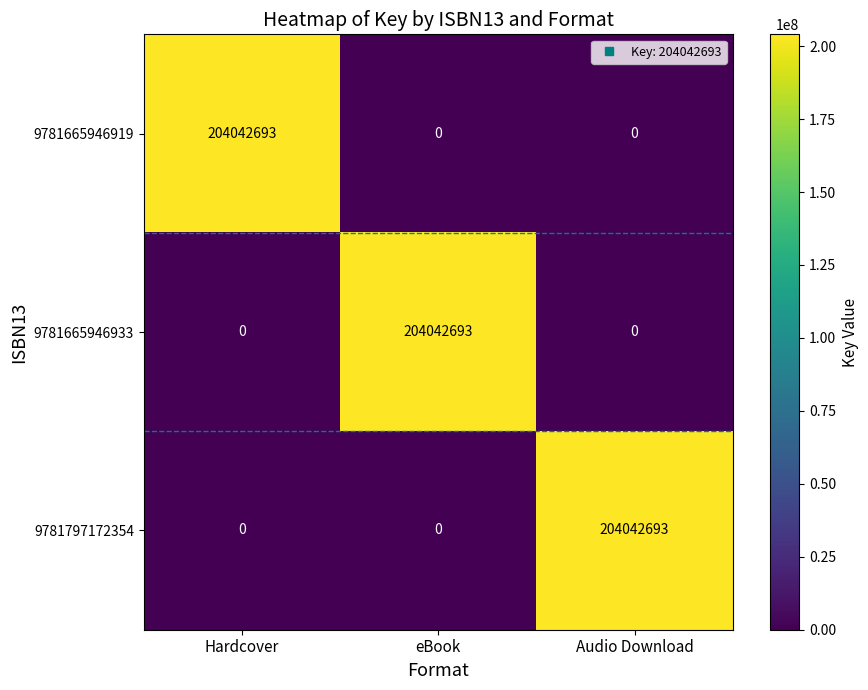

Reading right to left, list all the values displayed in this chart.

9781665946919: Audio Download=0	eBook=0	Hardcover=204042693
9781665946933: Audio Download=0	eBook=204042693	Hardcover=0
9781797172354: Audio Download=204042693	eBook=0	Hardcover=0